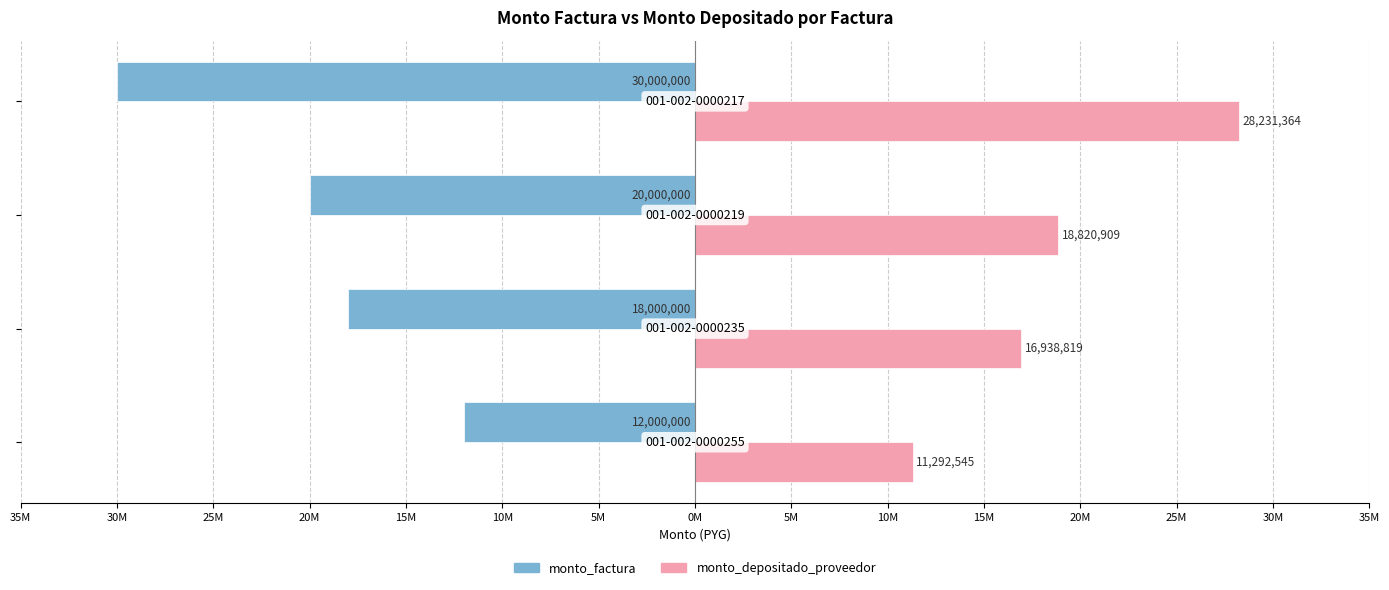

What are all the series names shown in the legend?

monto_factura, monto_depositado_proveedor